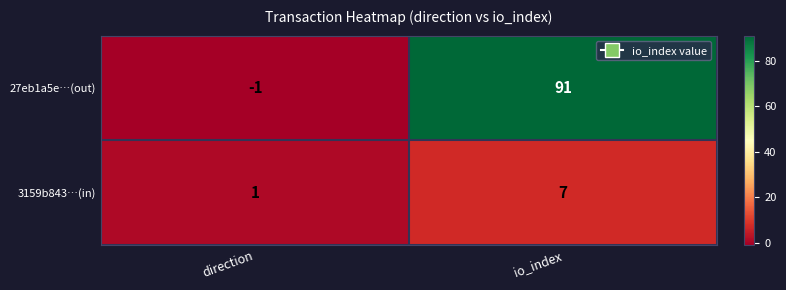

At which category is the sum across all series the highest?

io_index